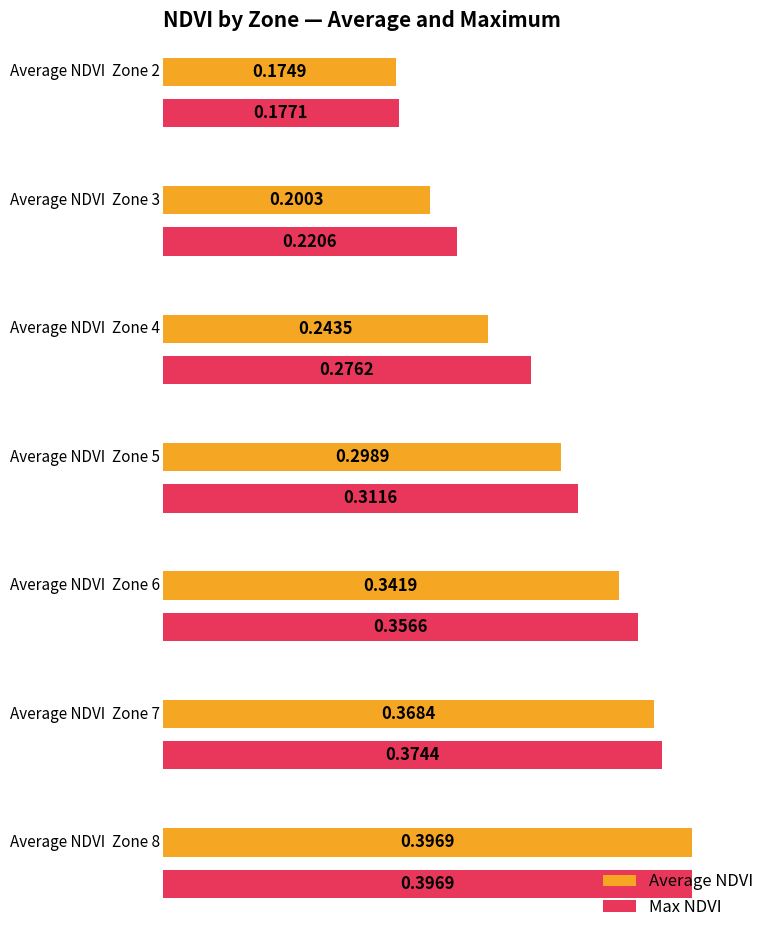

At which category does the chart reach its peak across all series?

Zone 8